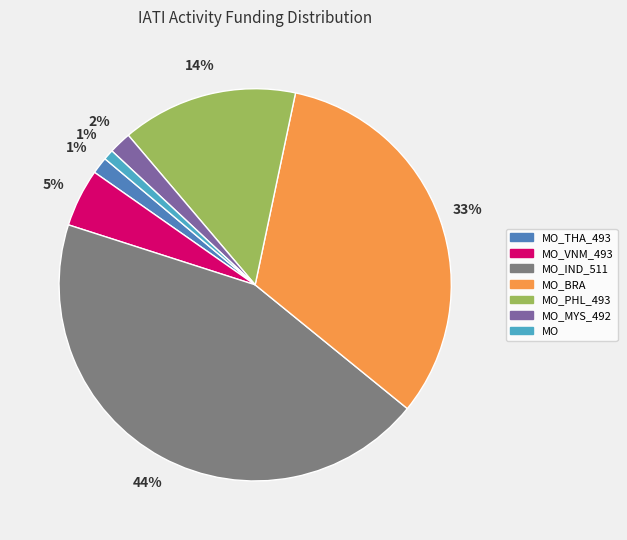

Is there any slice that represents more than half of the pie?

No